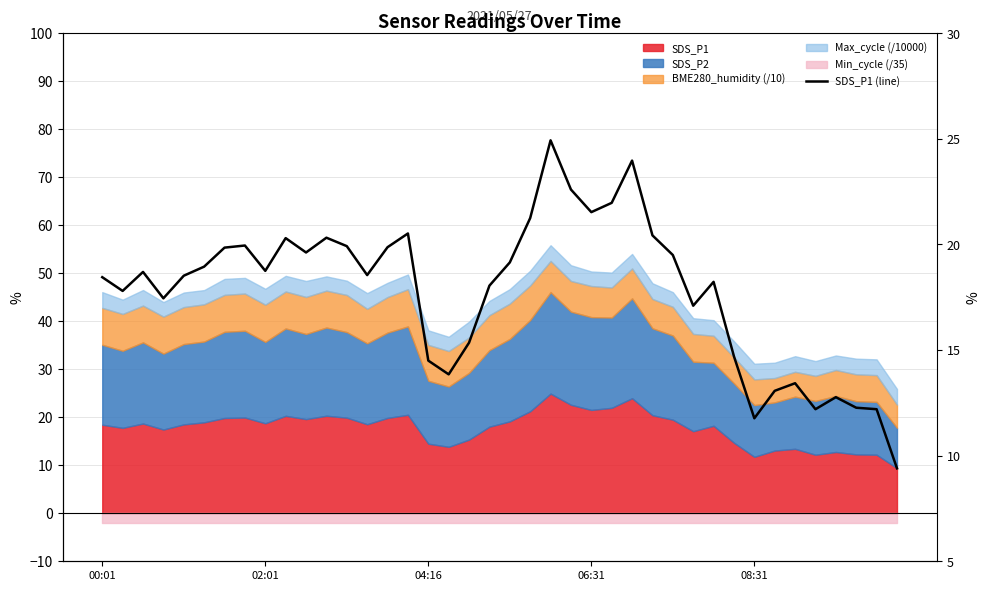

Does the chart have visible grid lines?

Yes